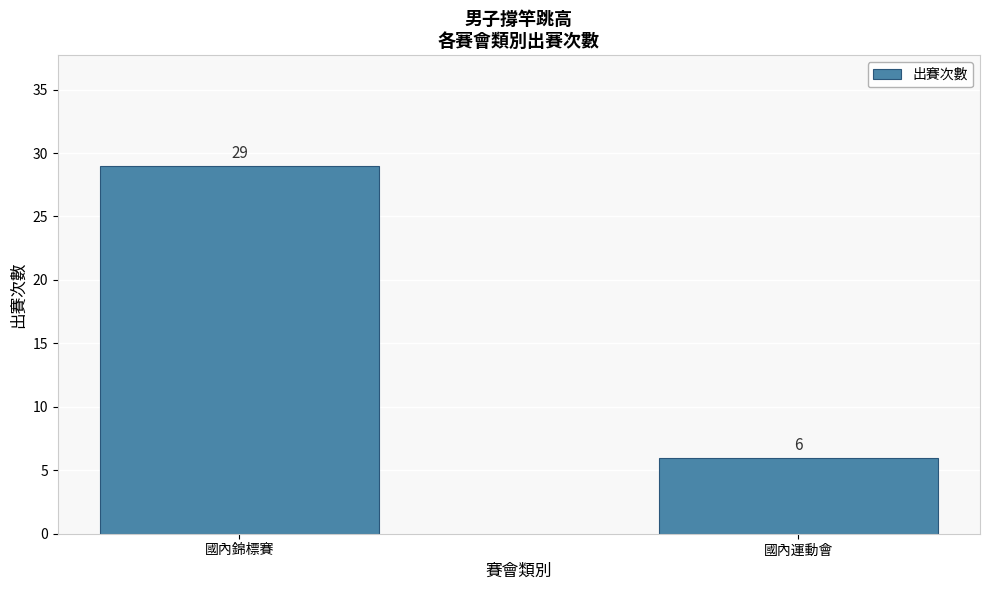

Does the chart contain any negative values?

No